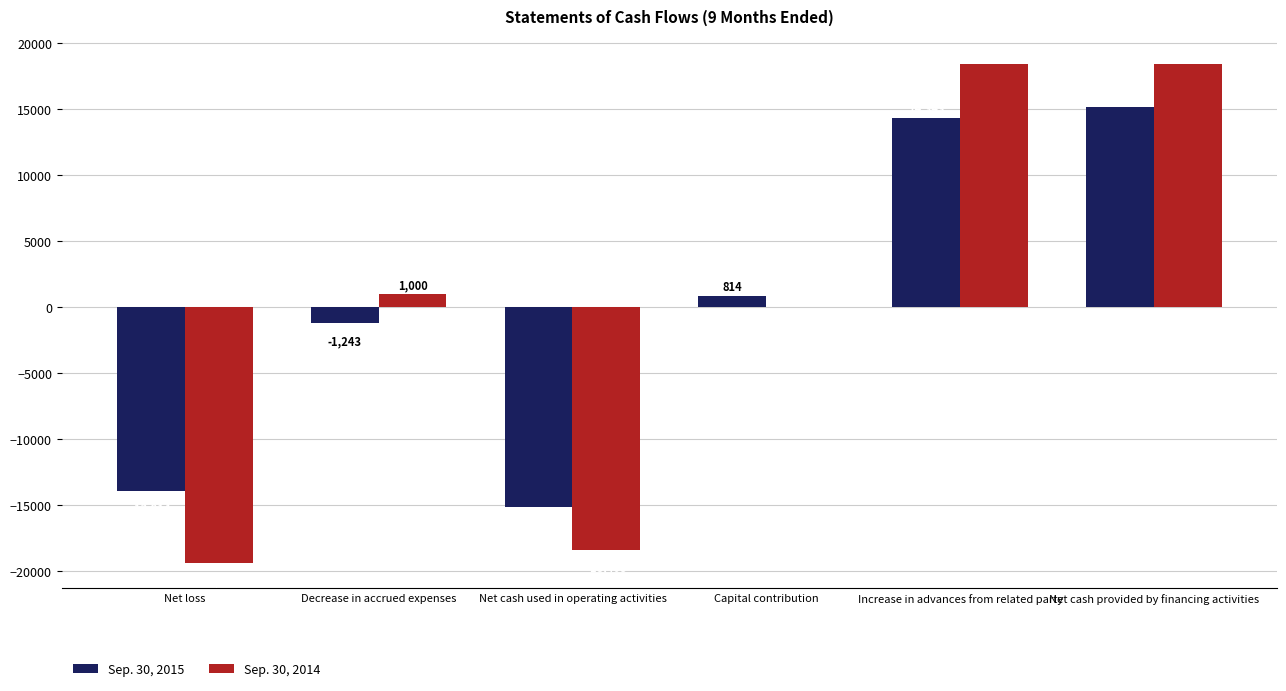

At which label is Sep. 30, 2014 closest to -500?

Capital contribution